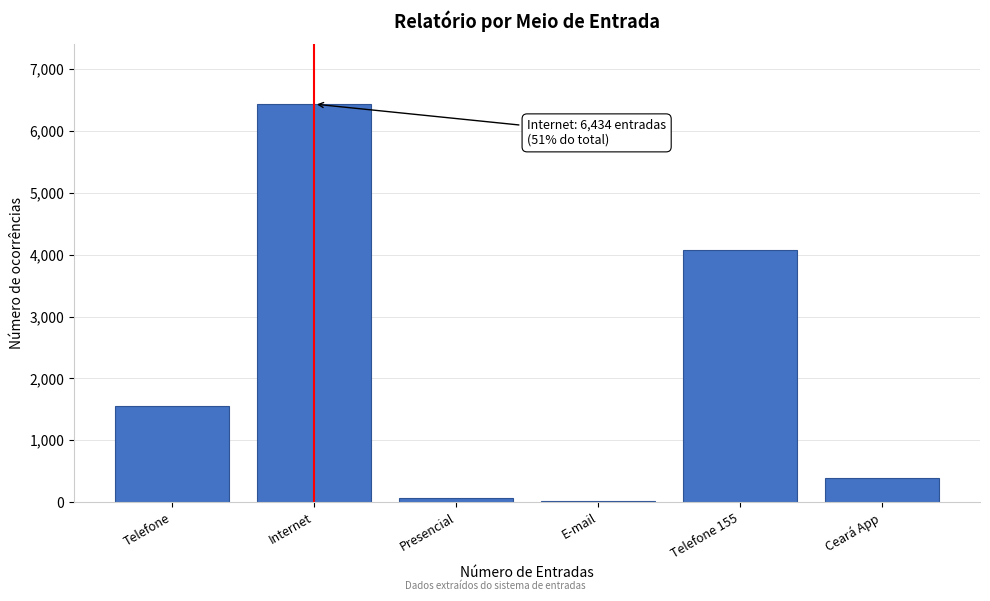

Reading right to left, transcribe all the data shown in this chart.

Ceará App=389	Telefone 155=4074	E-mail=25	Presencial=68	Internet=6434	Telefone=1552